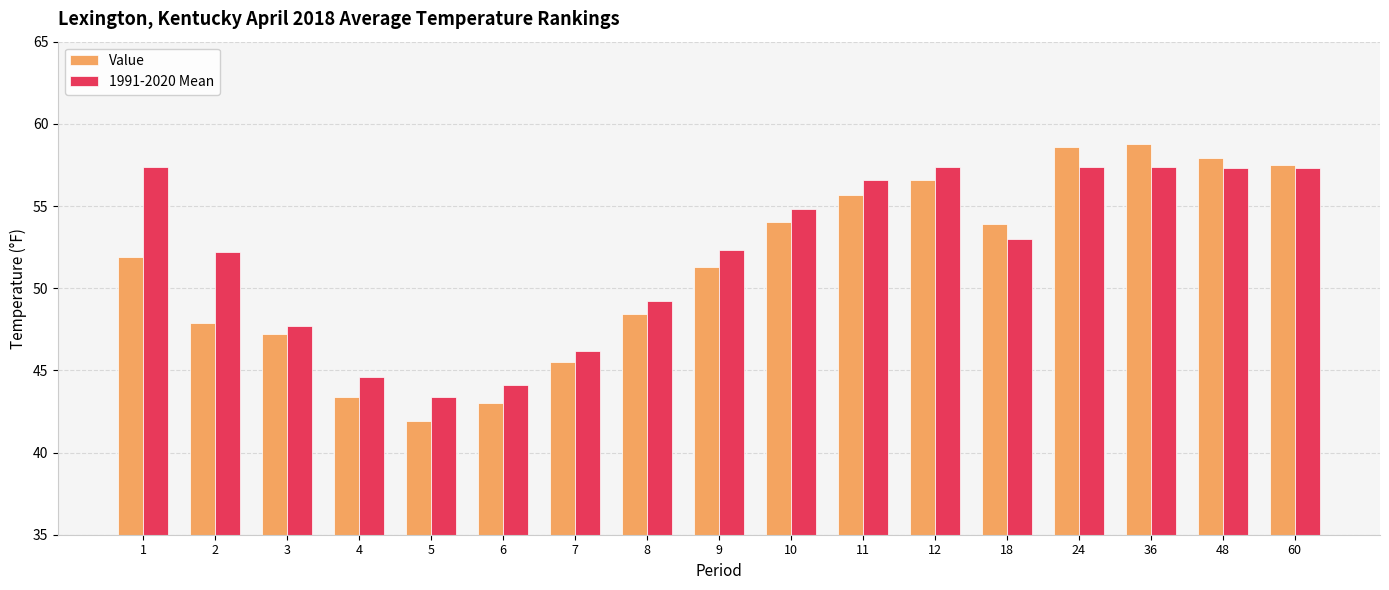

What is the sum of all 1991-2020 Mean values?

888.3